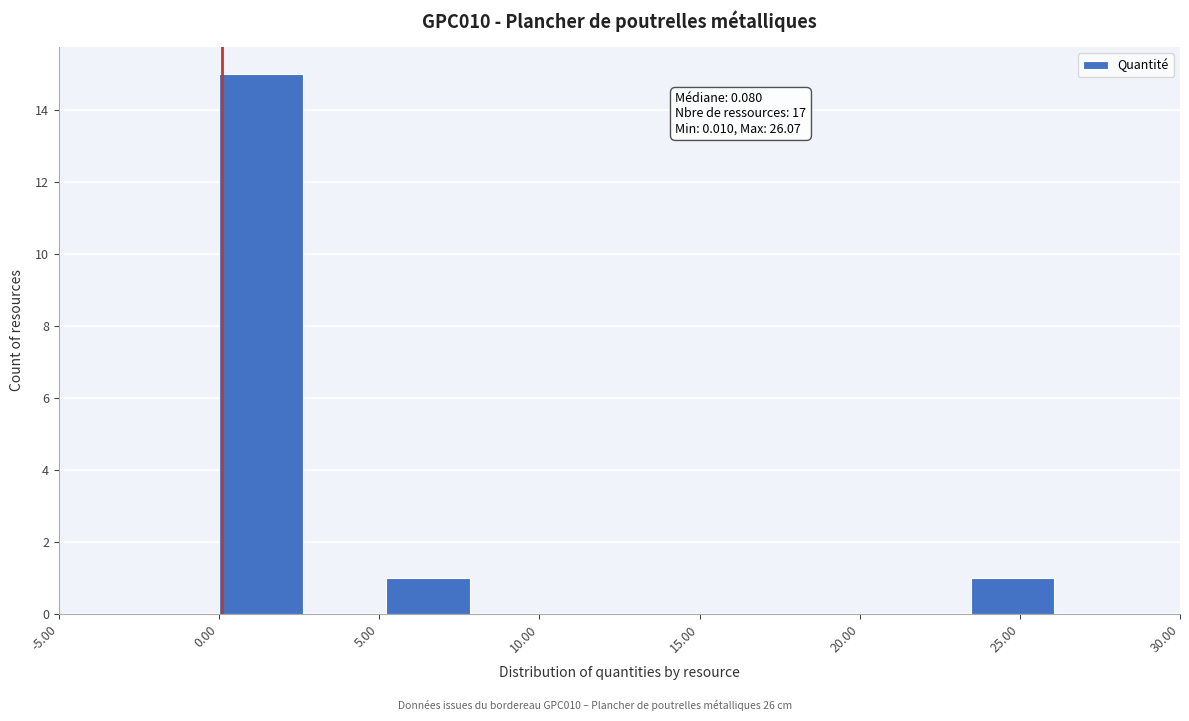

Which range on the x-axis has the tallest bar?

0.0 to 2.5